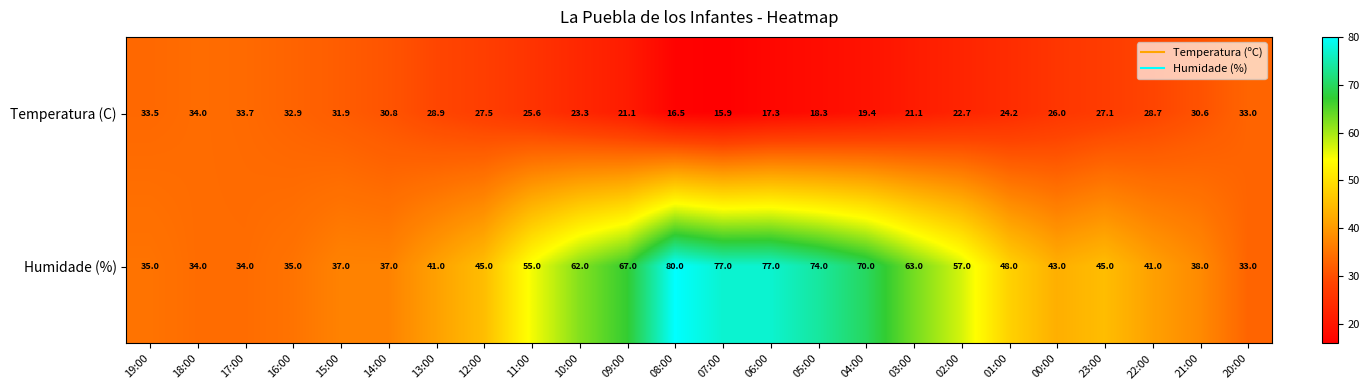

What is the difference between the second highest and second lowest values in the Humidade (%) series?

43.0